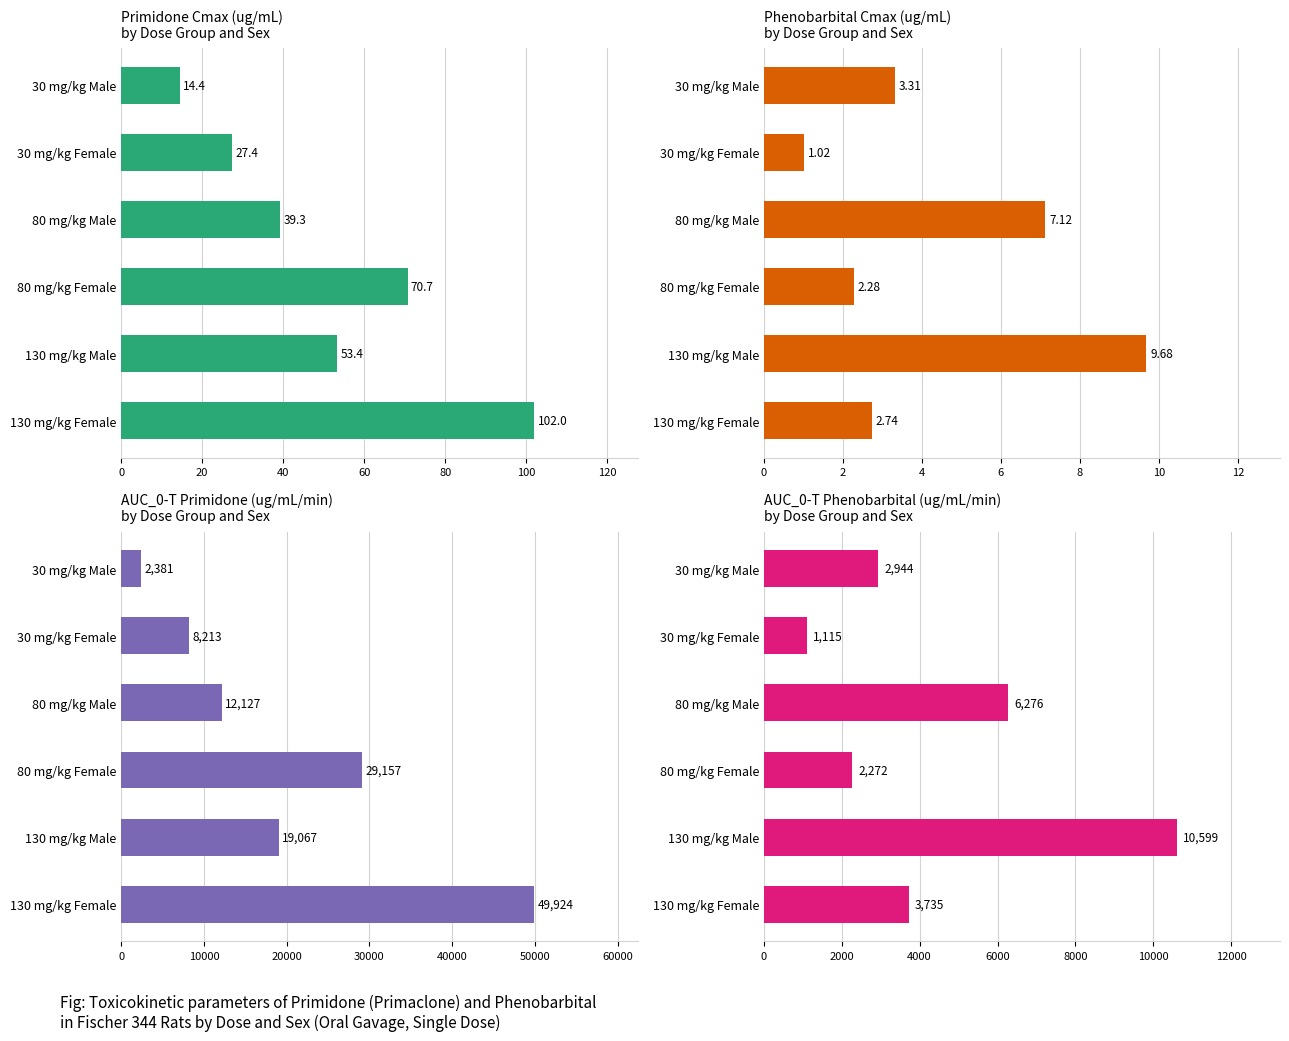

Is the value of Phenobarbital Cmax (ug/mL) at 130 mg/kg Male greater than the value of AUC_0-T Primidone (ug/mL/min) at 80 mg/kg Female?

No